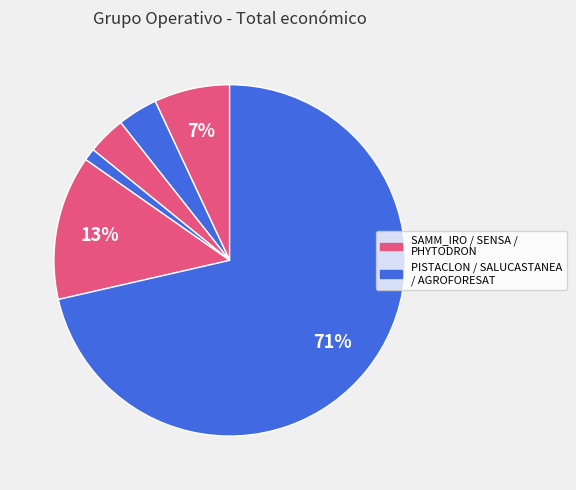

Rank the categories by value from highest to lowest.

AGROFORESAT, PHYTODRON, SAMM_IRO, PISTACLON, SENSA, SALUCASTANEA